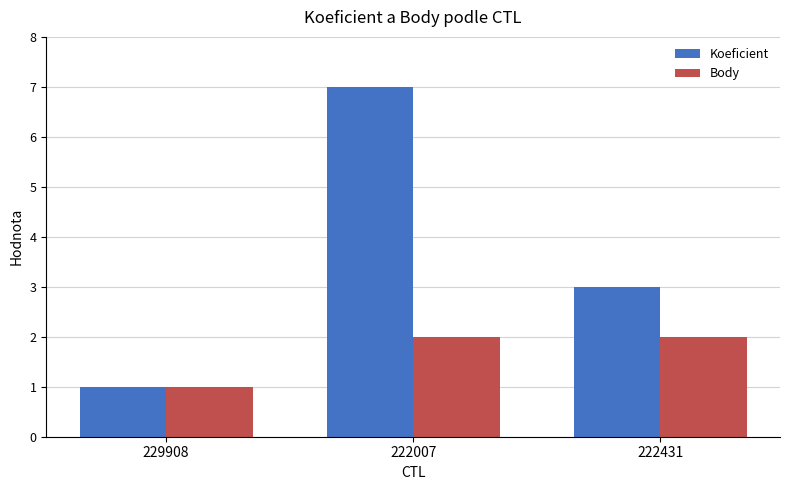

What is the total value across all series at 229908?

2